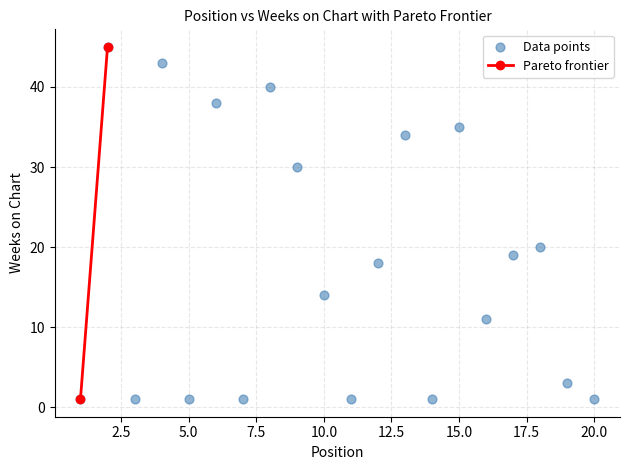

What Y value in the scatter plot is closest to 23?

20